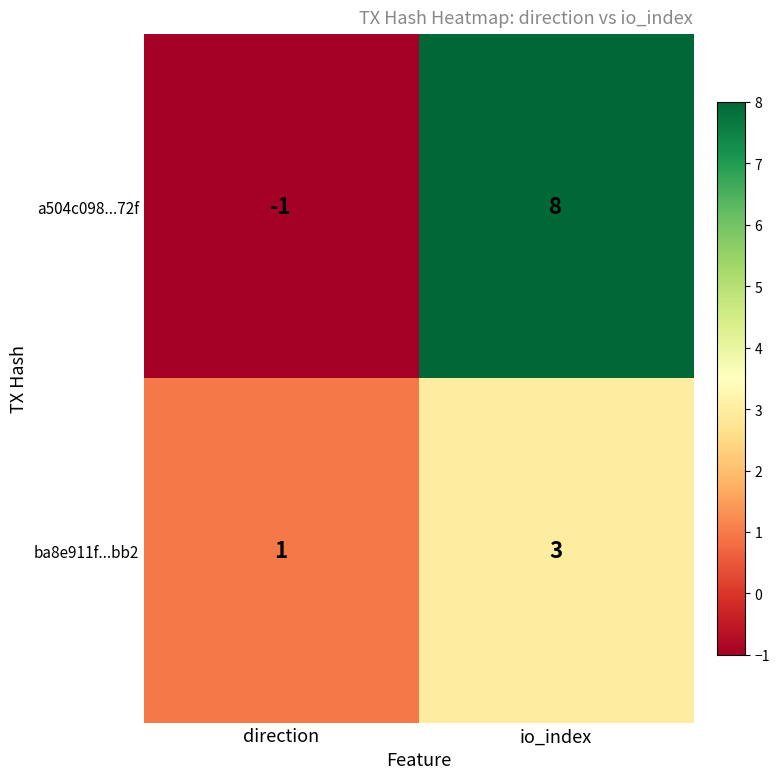

Which series has the largest total across all categories?

a504c098...72f